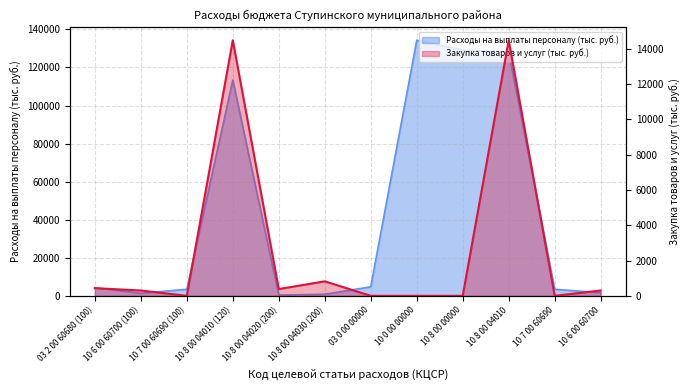

At which label is Расходы на выплаты персоналу (тыс. руб.) closest to 67345?

10 8 00 04010 (120)